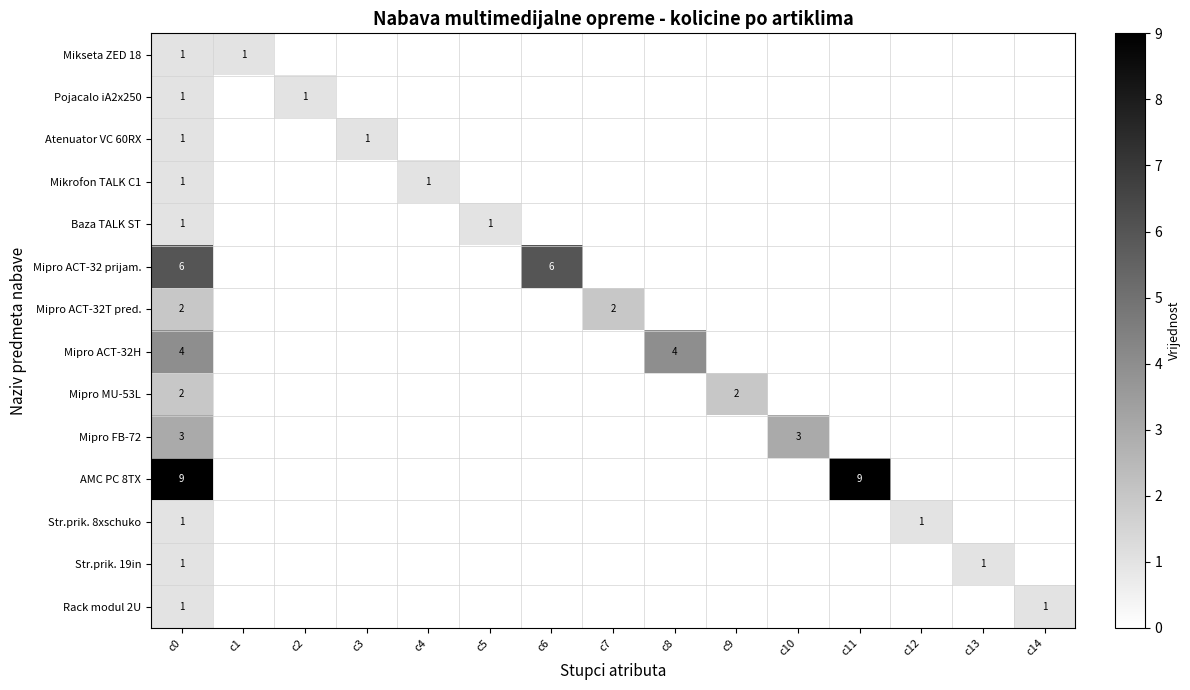

Which category has the lowest value in the Mipro MU-53L series?

c1